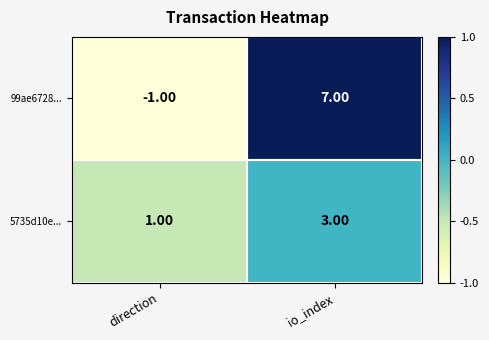

Which series changed the most between direction and io_index?

99ae6728...